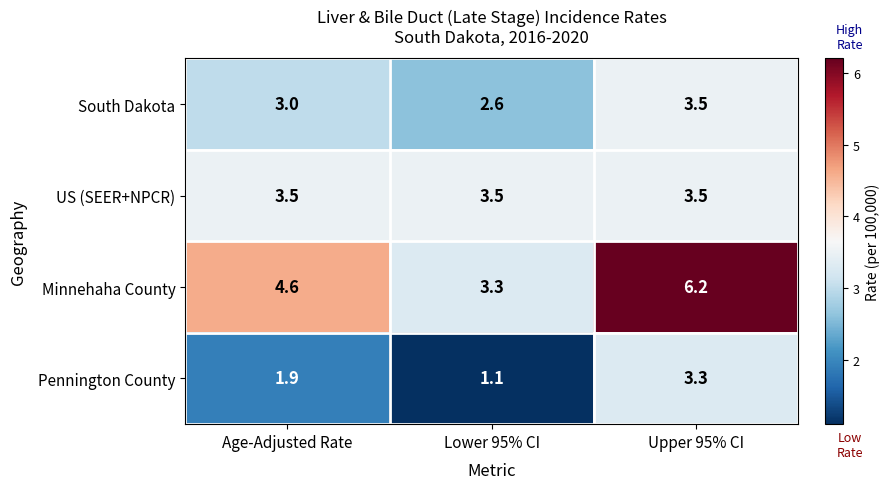

The South Dakota series shows 5.7 at Upper 95% CI. True or false?

False